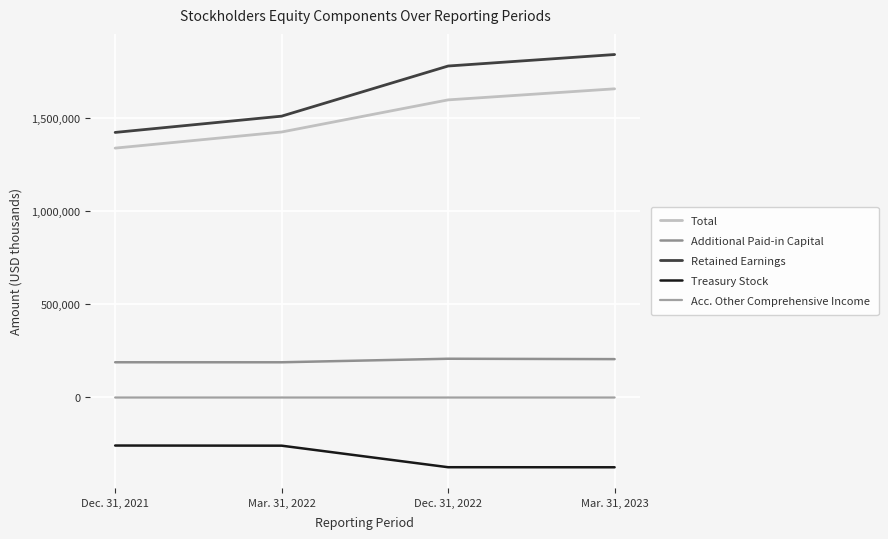

Which series changed the most between Dec. 31, 2022 and Mar. 31, 2023?

Retained Earnings